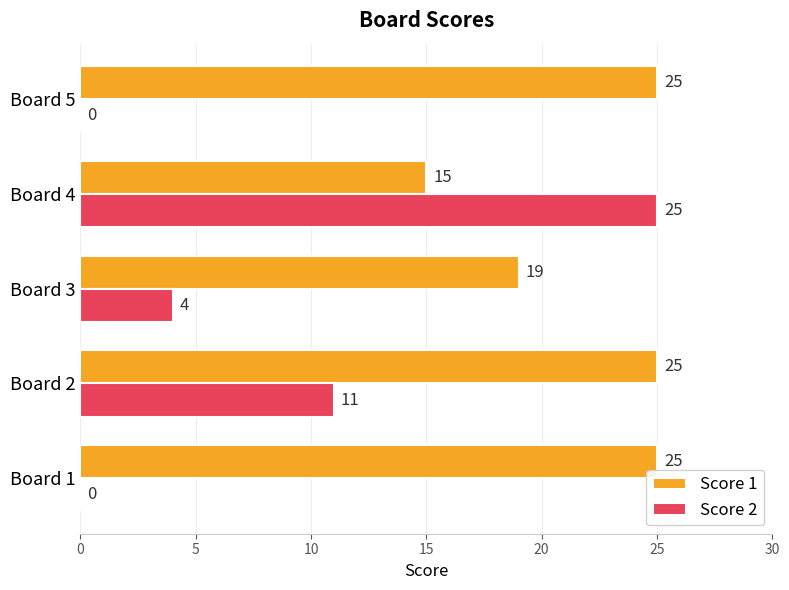

What is the maximum value shown in the chart?

25